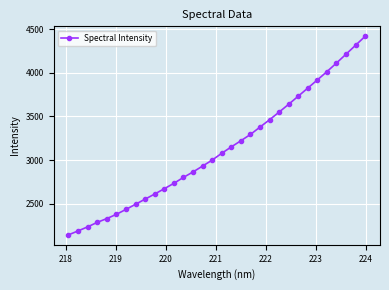

What is the greatest value displayed?

4417.4